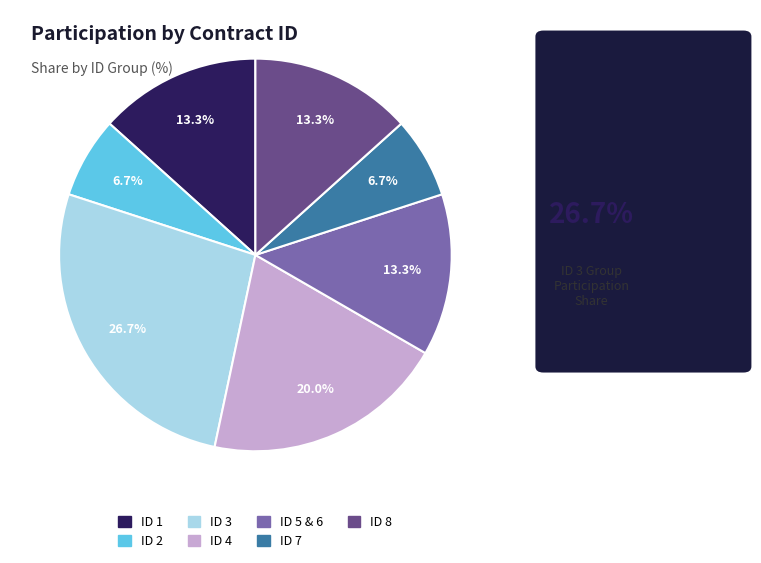

Do ID 7 and ID 8 together represent more than half of the pie?

No